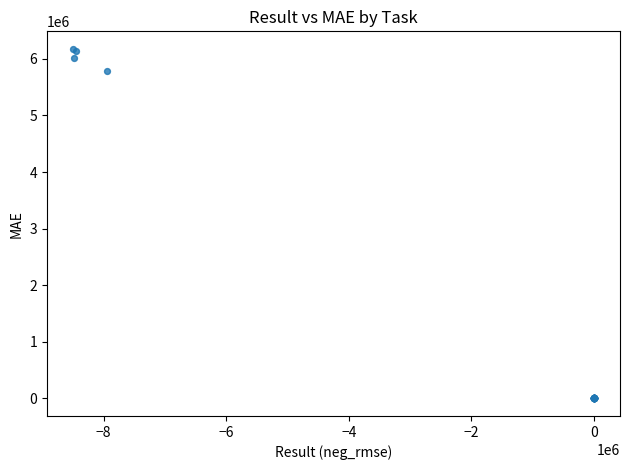

What Y value in the scatter plot is closest to 3088337?

5785440.0